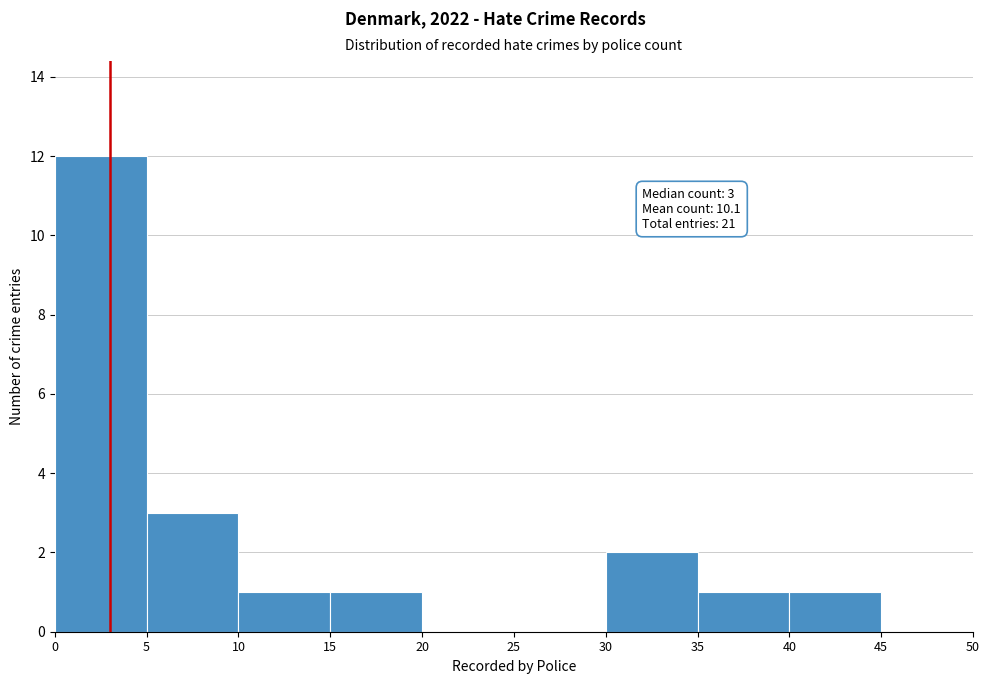

Over which range of the x-axis is the bar tallest?

0 to 5